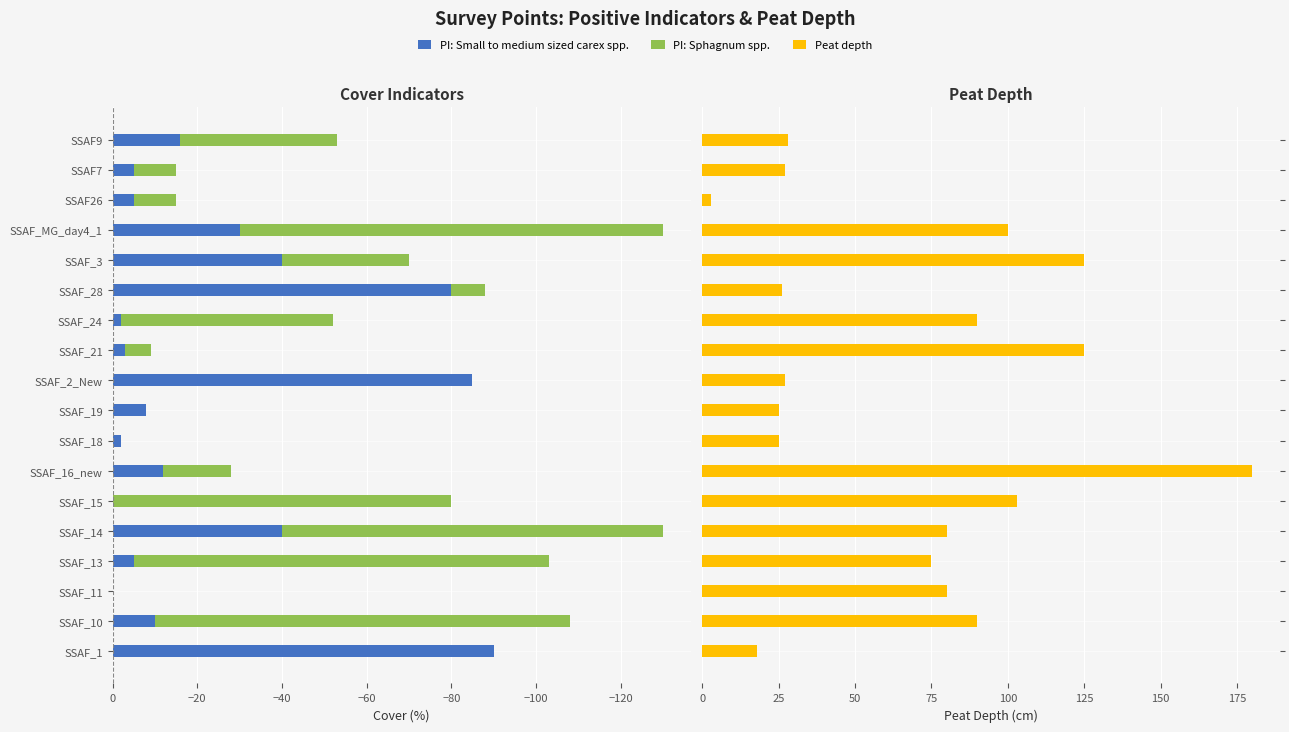

Which has a higher value, SSAF_MG_day4_1 or SSAF_13?

SSAF_13